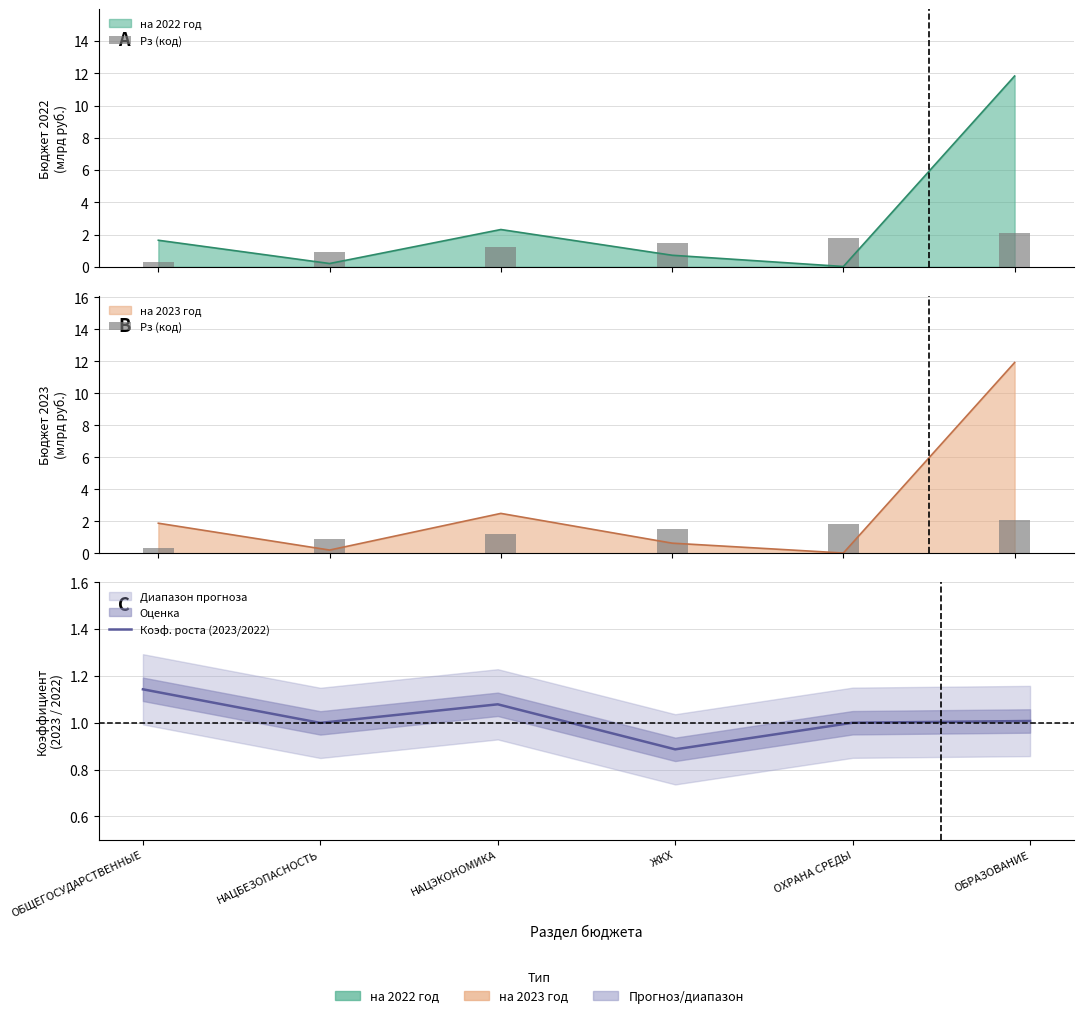

Which series has the largest range (max minus min)?

Рз (код)